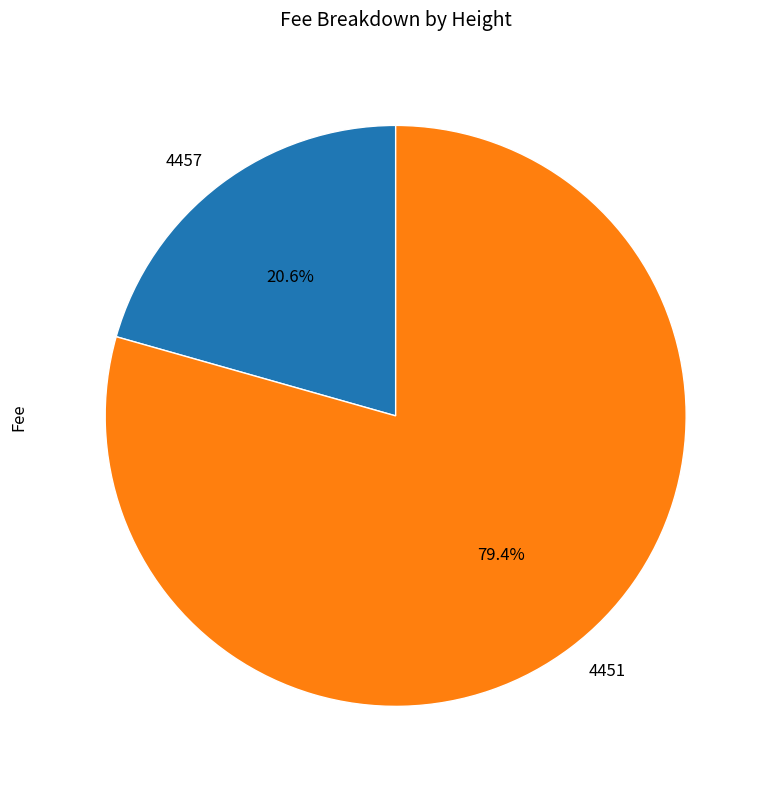

What percentage is the 4451 slice, to the nearest percent?

79%